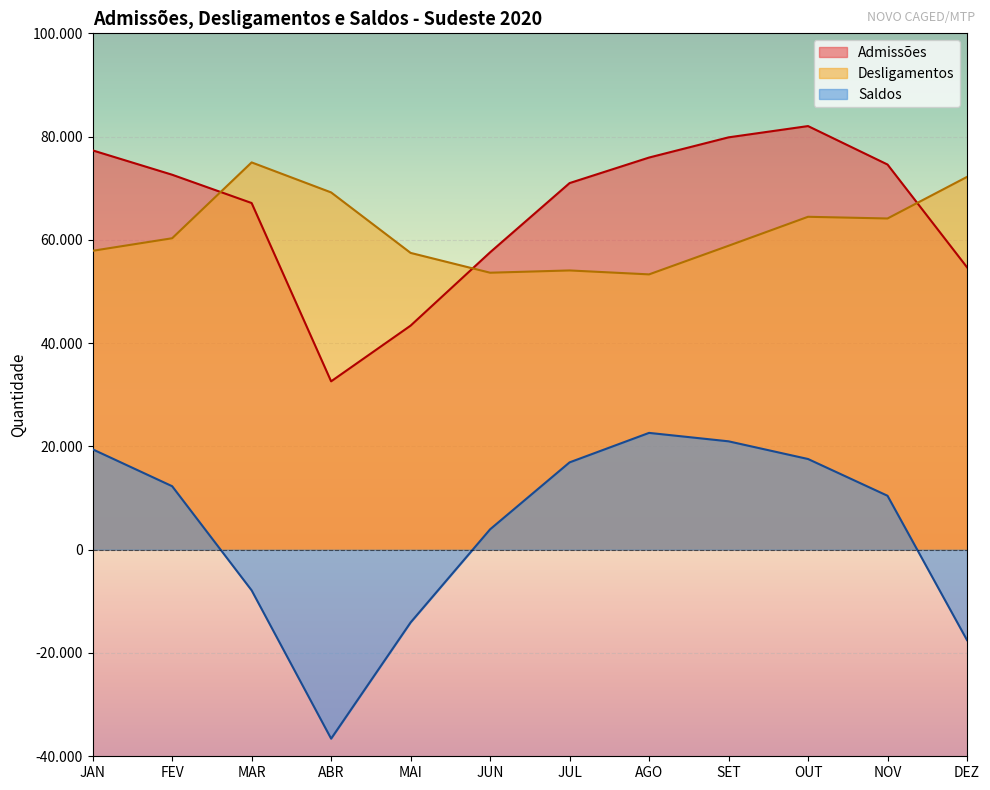

List the series in order of their peak value, lowest first.

Saldos, Desligamentos, Admissões